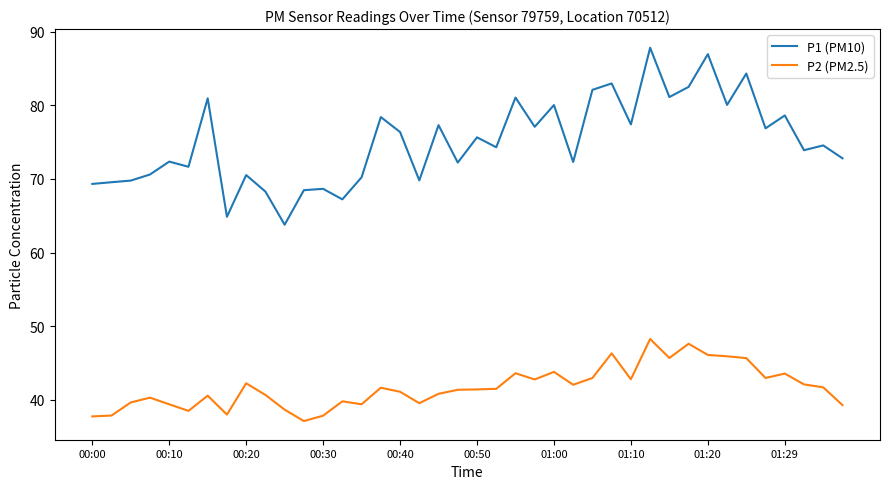

True or false: P1 (PM10) and P2 (PM2.5) cross at least once.

False